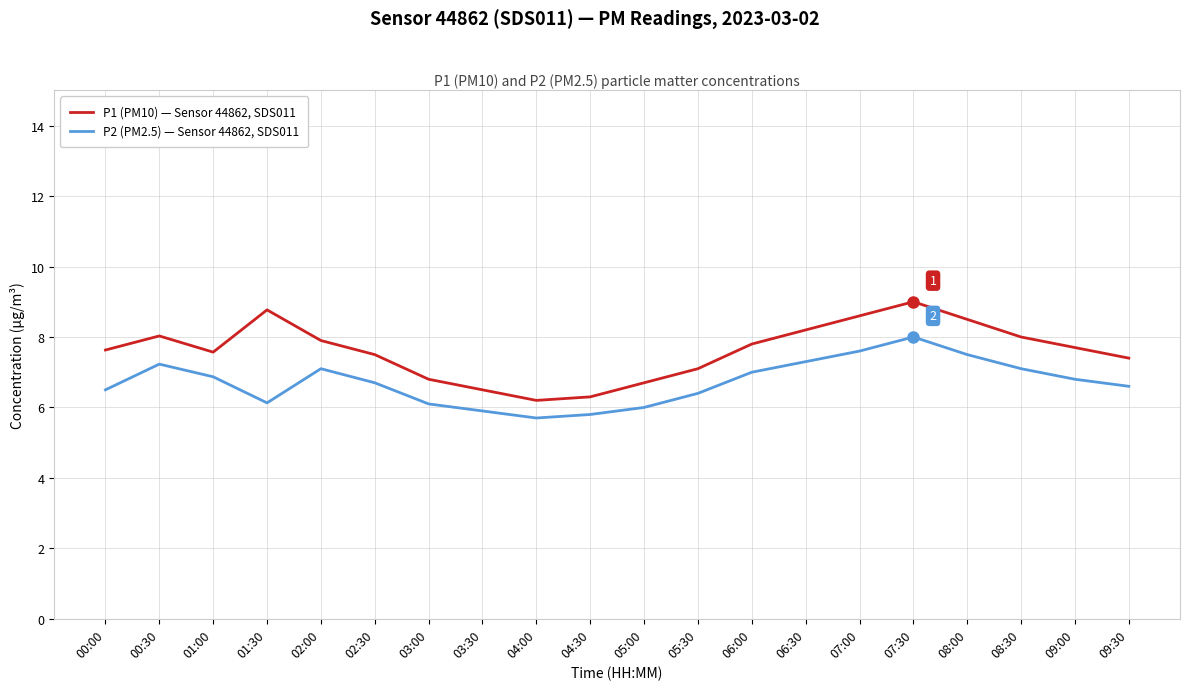

List the series in order of their peak value, lowest first.

P2 (PM2.5) — Sensor 44862, SDS011, P1 (PM10) — Sensor 44862, SDS011